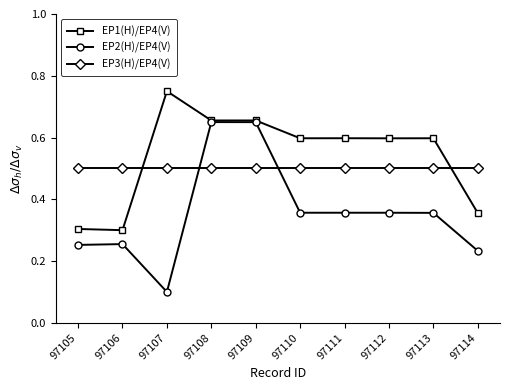

List the series in order of their overall mean, highest first.

EP1(H)/EP4(V), EP3(H)/EP4(V), EP2(H)/EP4(V)